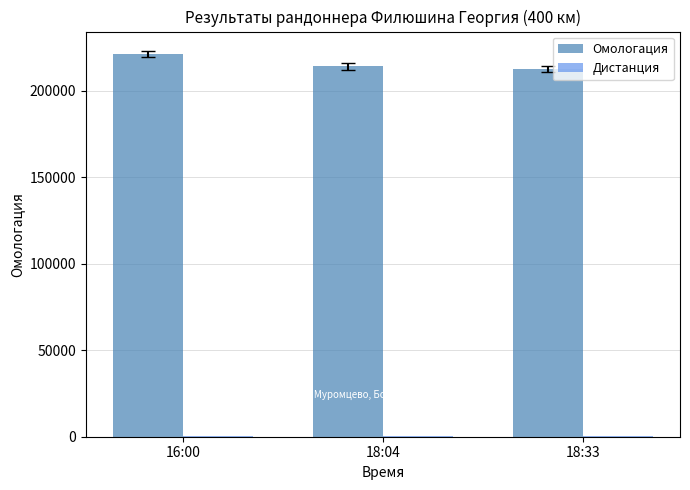

Read the Омологация value at 18:04.

213978